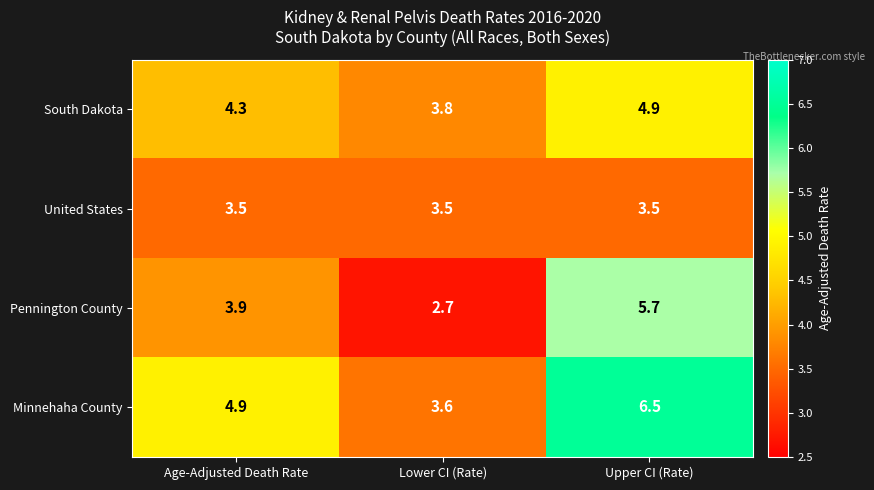

Read the Pennington County value at Age-Adjusted Death Rate.

3.9